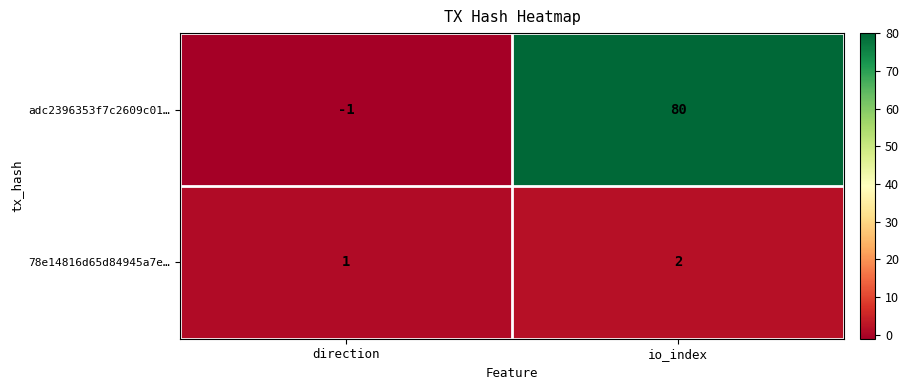

True or false: adc2396353f7c2609c01… has a value of -1 at direction.

False